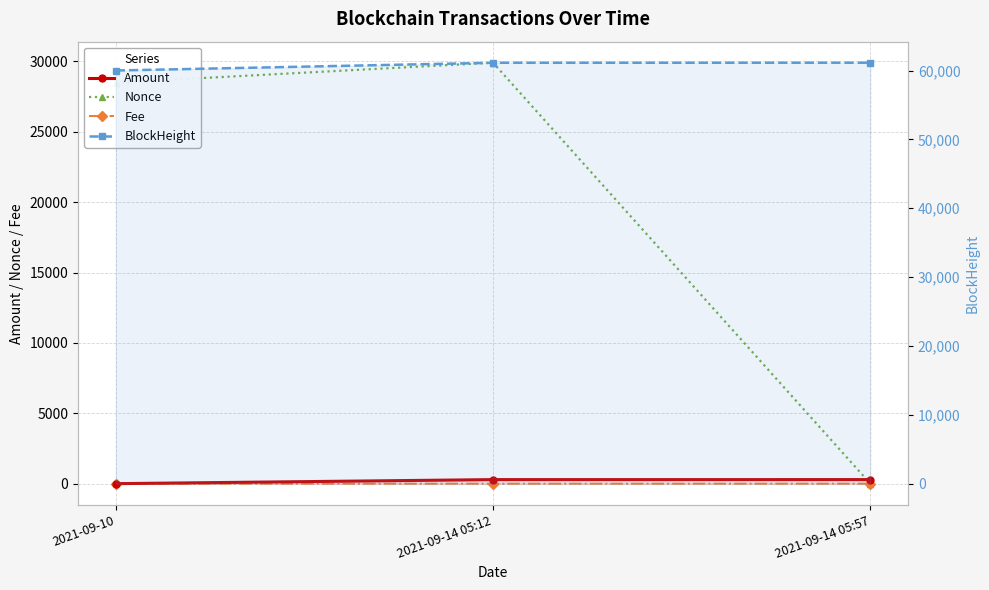

Which has a higher value, 2021-09-14 05:57 or 2021-09-14 05:12?

2021-09-14 05:57